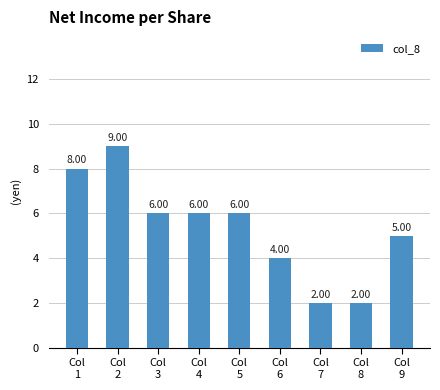

Reading left to right, list all the values displayed in this chart.

8	9	6	6	6	4	2	2	5